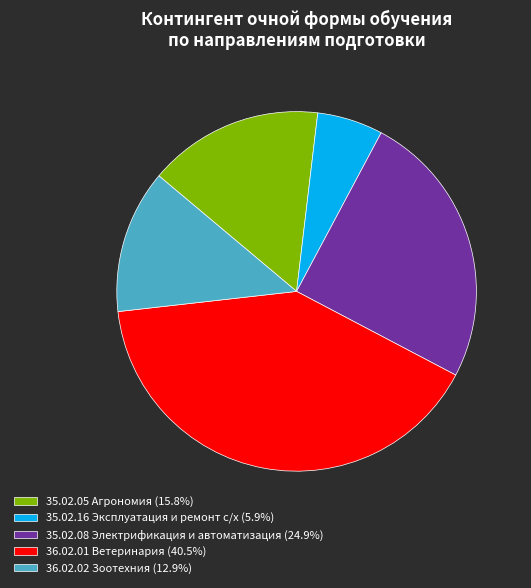

Between 36.02.02 Зоотехния and 35.02.05 Агрономия, which is larger?

35.02.05 Агрономия